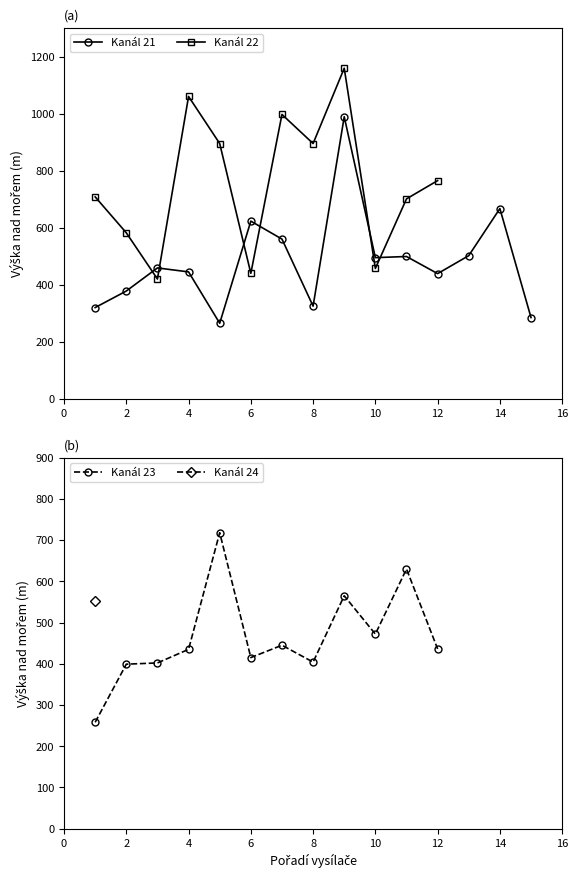

Rank the series by their maximum value, from highest to lowest.

Kanál 22, Kanál 21, Kanál 23, Kanál 24